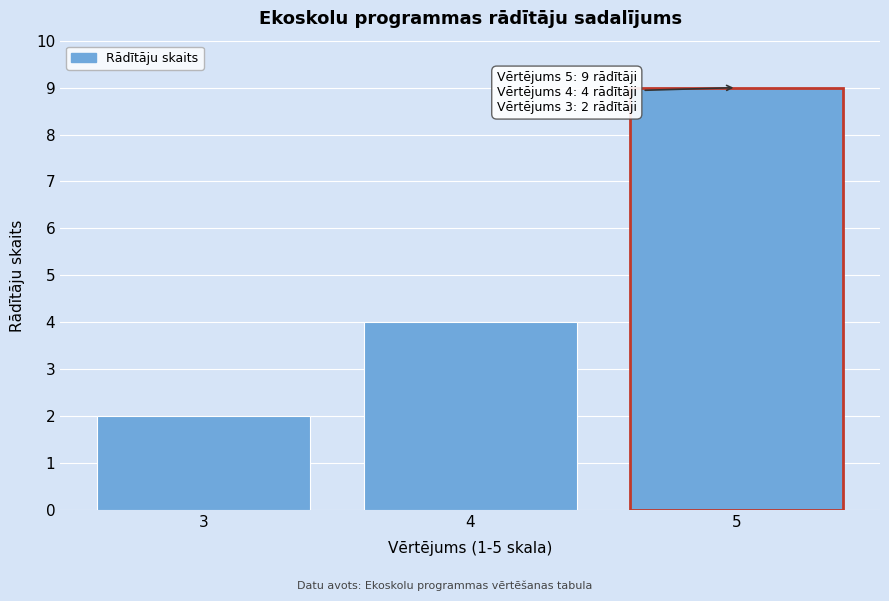

Reading left to right, what are all the values shown in this chart?

2	4	9